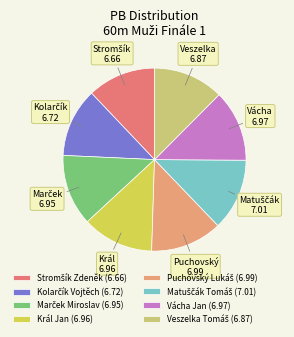

To the nearest percent, what portion does Kolarčík Vojtěch represent?

12%